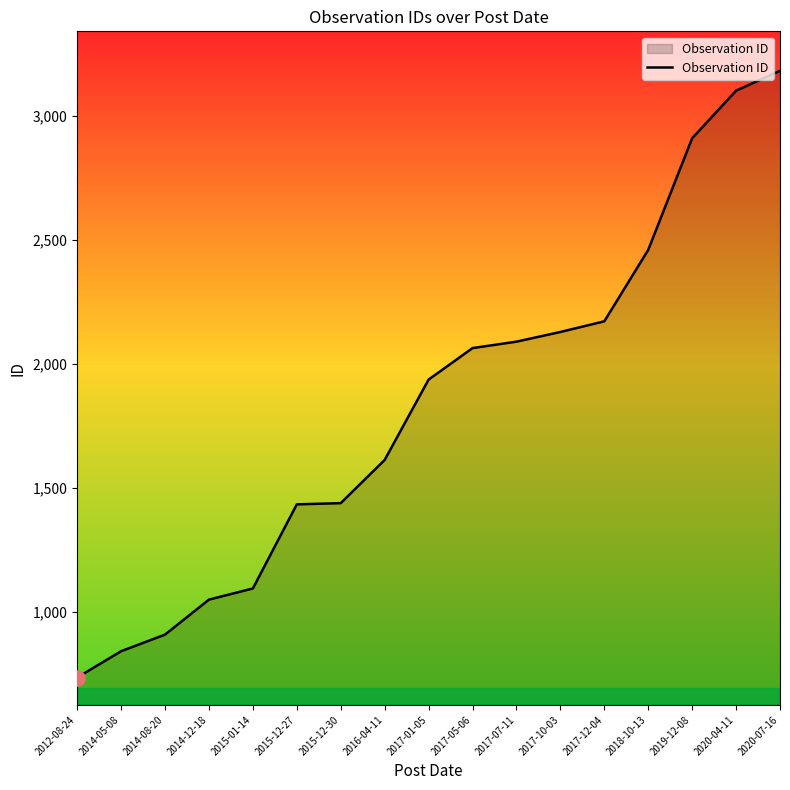

What is the change in value from 2015-12-27 to 2019-12-08?

+1476